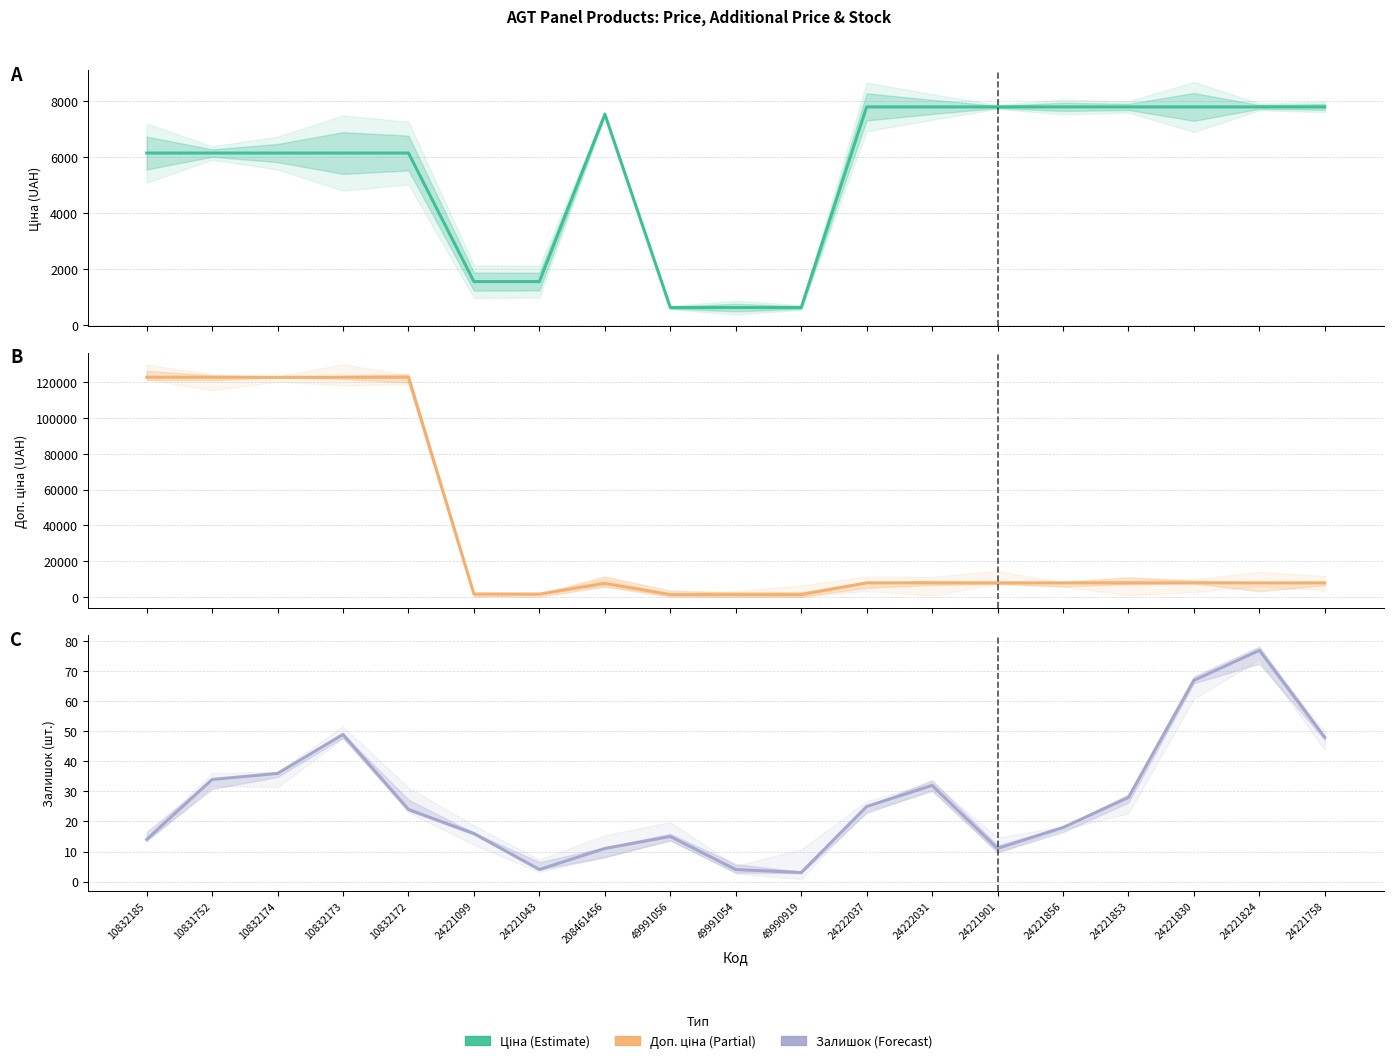

True or false: Доп. ціна and Залишок intersect in this chart.

False